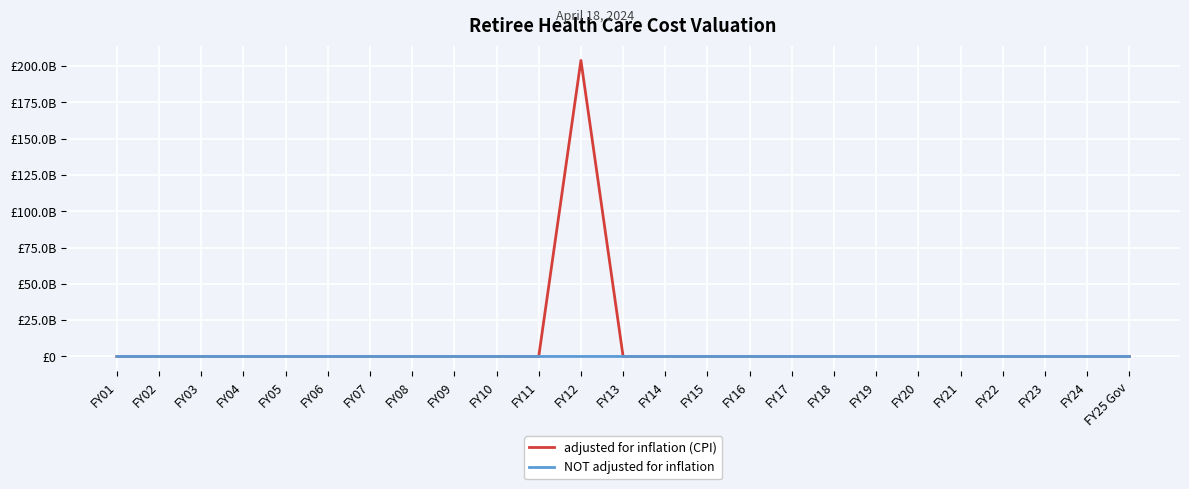

What is the label of the 3rd point from the right?

FY23